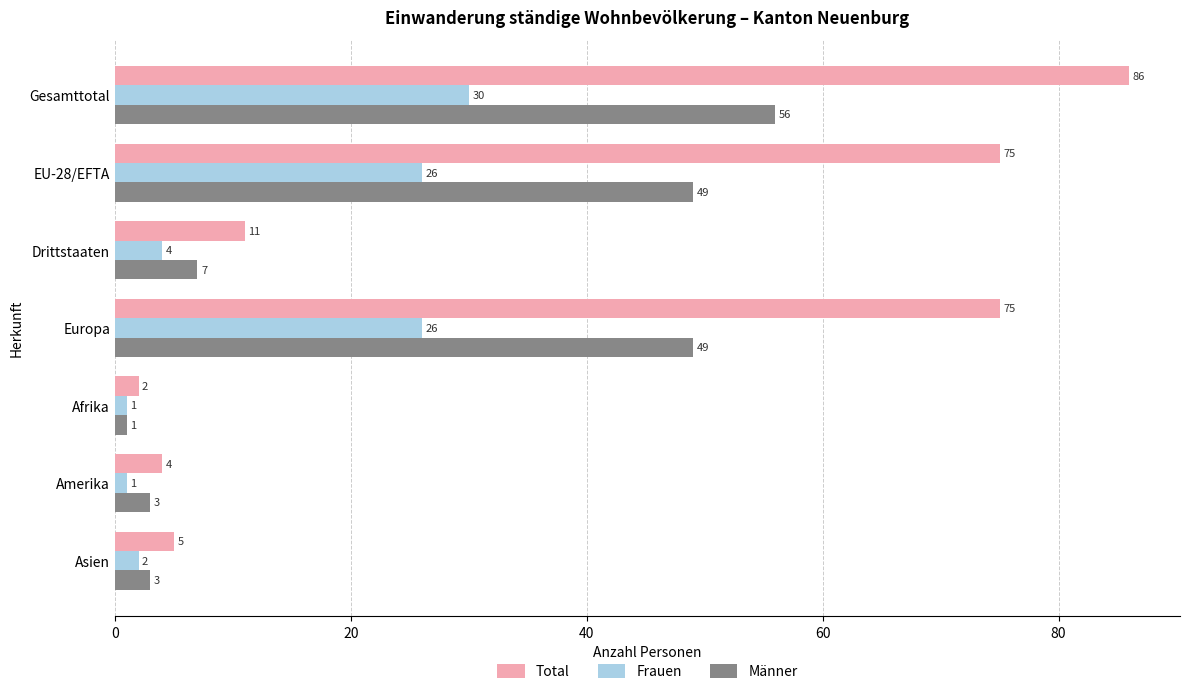

How many data points in Männer are less than 7?

3